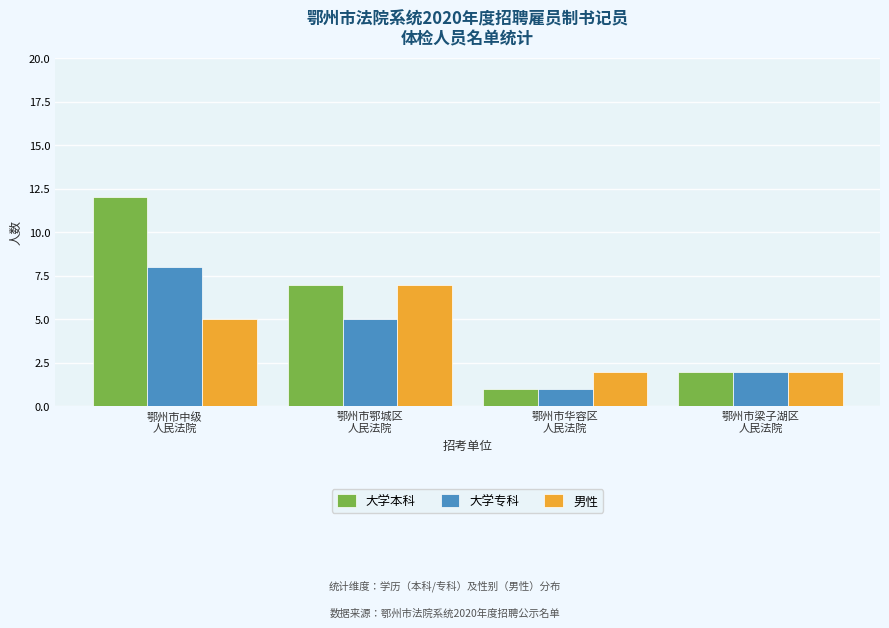

Reading left to right, extract all data points from this chart.

大学本科: 12	7	1	2
大学专科: 8	5	1	2
男性: 5	7	2	2